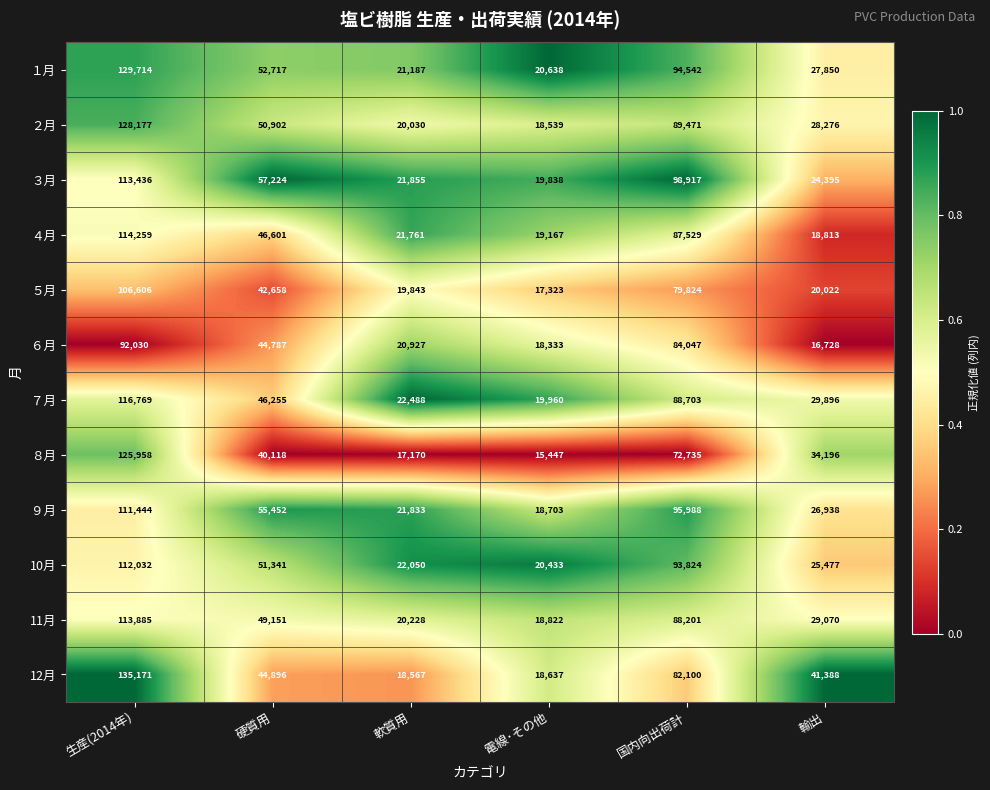

What is the sum of the ４月 values at 軟質用 and 国内向出荷計?

109290